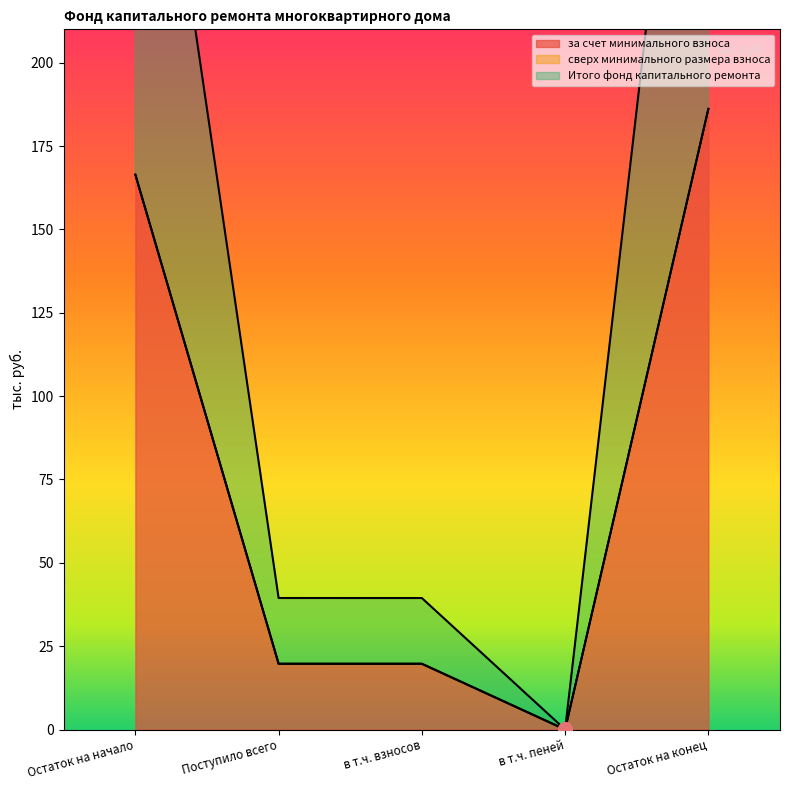

How many data points in Итого фонд капитального ремонта are above 19?

4